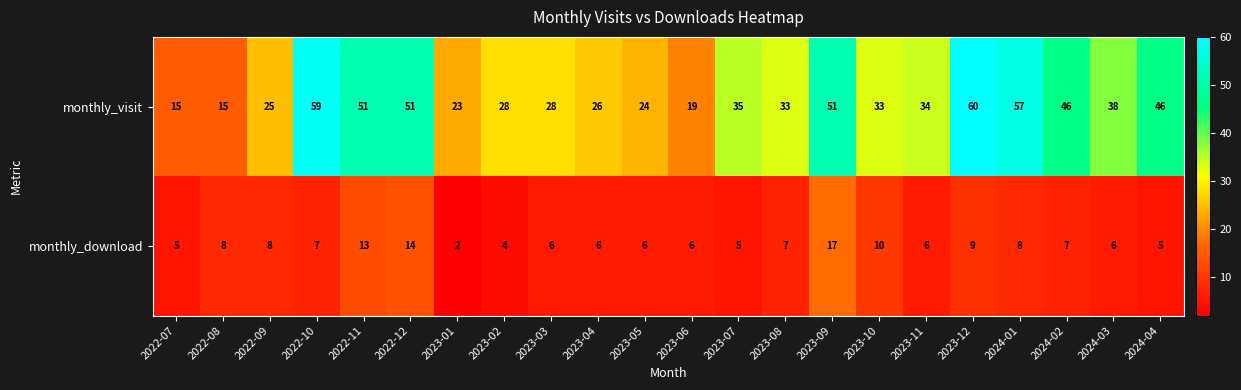

Read the monthly_download value at 2022-08.

8